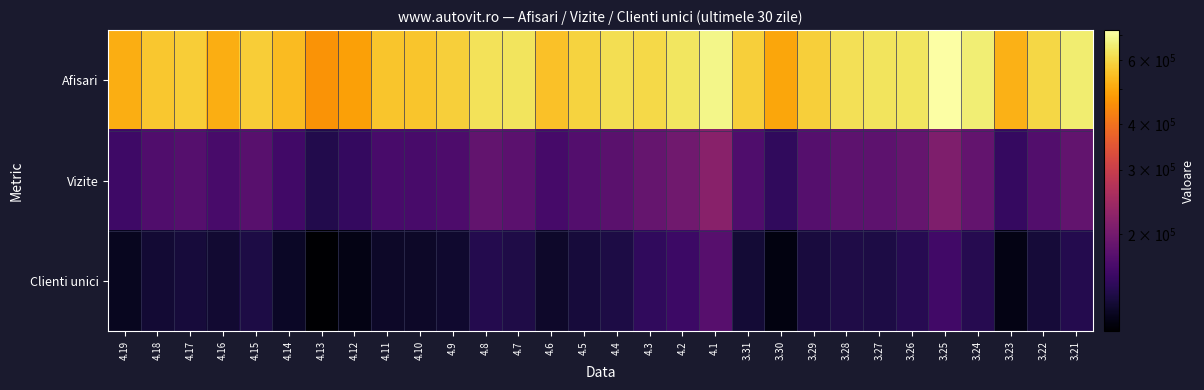

Reading left to right, extract all data points from this chart.

Afisari: 4.19=513128	4.18=564459	4.17=578797	4.16=514153	4.15=578476	4.14=539019	4.13=460375	4.12=486105	4.11=558367	4.10=558348	4.9=582039	4.8=626704	4.7=632664	4.6=553830	4.5=589136	4.4=615435	4.3=605402	4.2=636731	4.1=687145	3.31=582255	3.30=496407	3.29=580564	3.28=623100	3.27=629370	3.26=634700	3.25=724140	3.24=660314	3.23=519501	3.22=599996	3.21=652877
Vizite: 4.19=155671	4.18=168748	4.17=172459	4.16=163033	4.15=176049	4.14=158591	4.13=138175	4.12=149209	4.11=163320	4.10=163236	4.9=167038	4.8=183093	4.7=178652	4.6=161702	4.5=171684	4.4=177011	4.3=187039	4.2=196981	4.1=219046	3.31=167823	3.30=147292	3.29=173076	3.28=179996	3.27=179778	3.26=185793	3.25=209557	3.24=184674	3.23=150676	3.22=171054	3.21=184262
Clienti unici: 4.19=119742	4.18=128695	4.17=131108	4.16=127426	4.15=135522	4.14=122666	4.13=107894	4.12=115768	4.11=124253	4.10=124050	4.9=126596	4.8=139073	4.7=136119	4.6=124793	4.5=131850	4.4=135474	4.3=147124	4.2=154666	4.1=174503	3.31=129500	3.30=113856	3.29=132633	3.28=136500	3.27=135729	3.26=141804	3.25=158295	3.24=140916	3.23=116104	3.22=130461	3.21=139558